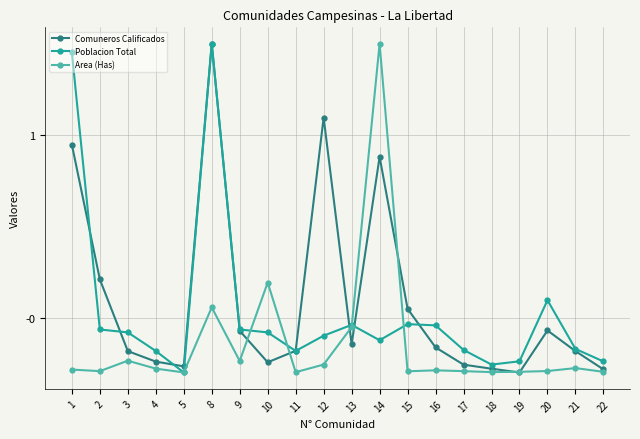

The value of Area (Has) at 3 is -0.1. True or false?

False